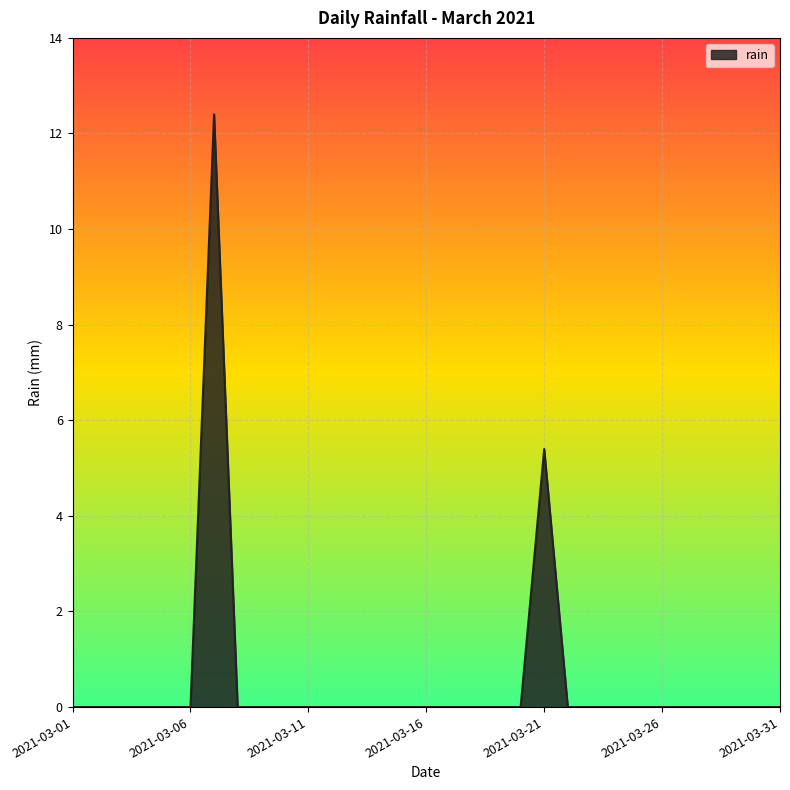

What is the maximum value shown in the chart?

12.4